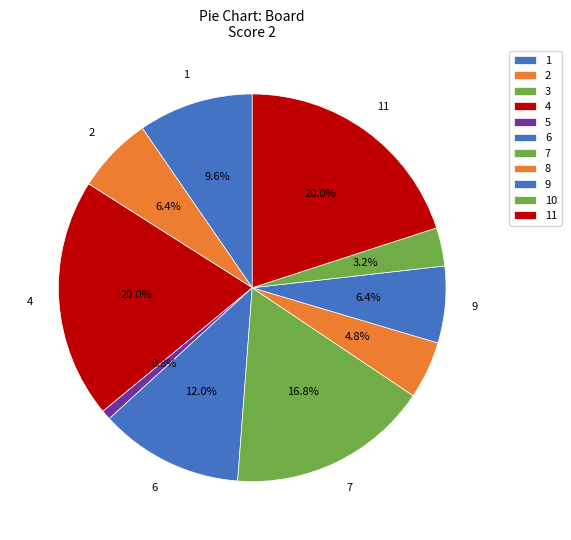

What percentage is the 6 slice, to the nearest percent?

12%